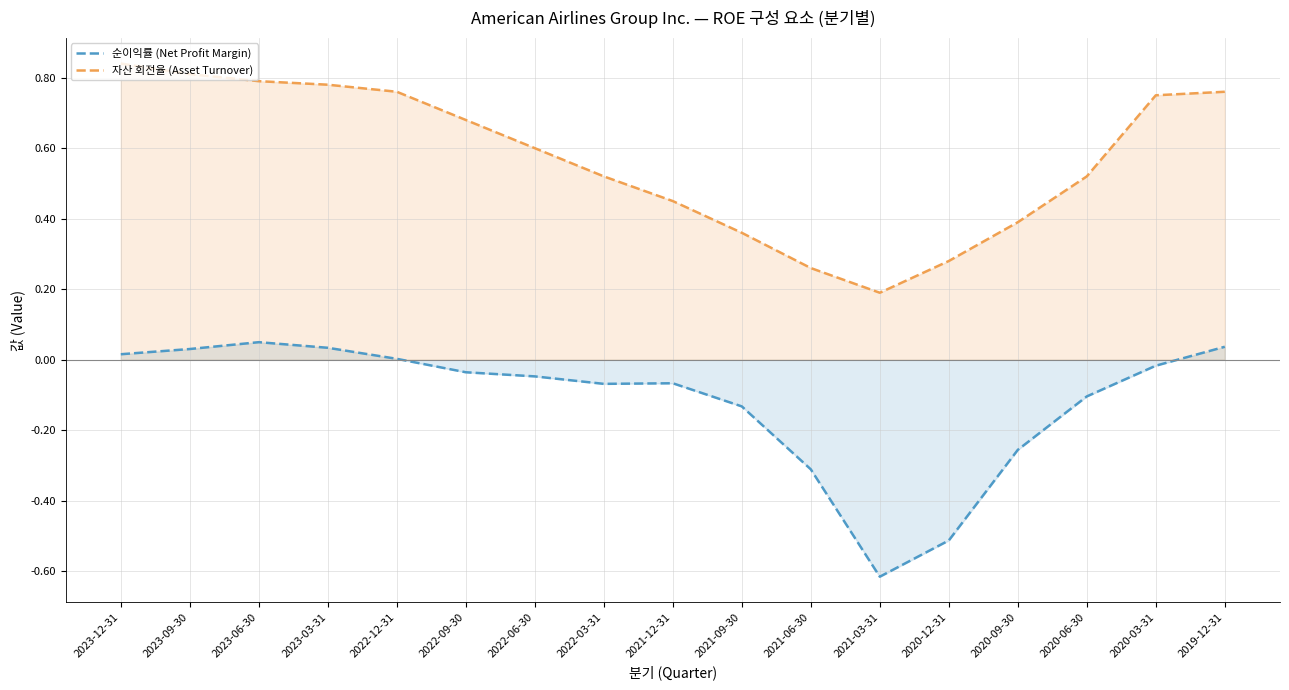

Where is the first local minimum for 순이익률 (Net Profit Margin)?

2022-03-31